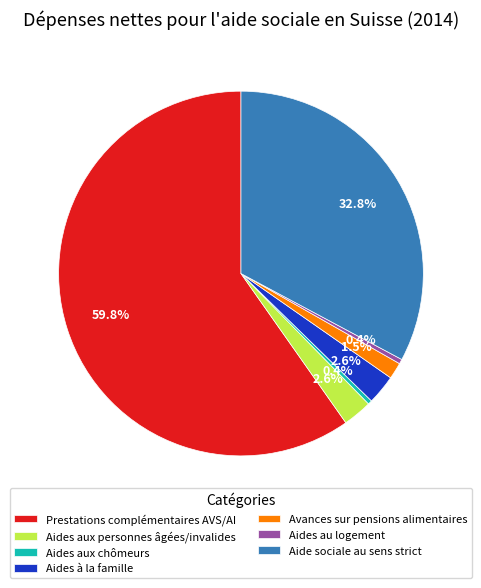

How many slices are in this pie chart?

7